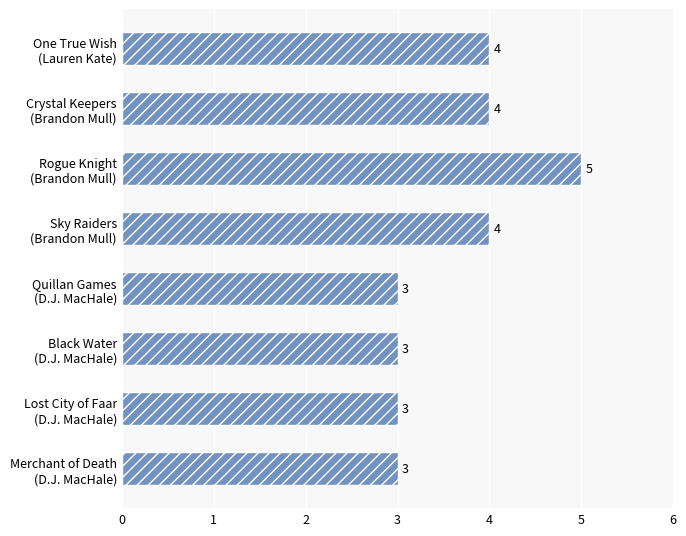

What is the value of the 8th bar from the top?

3